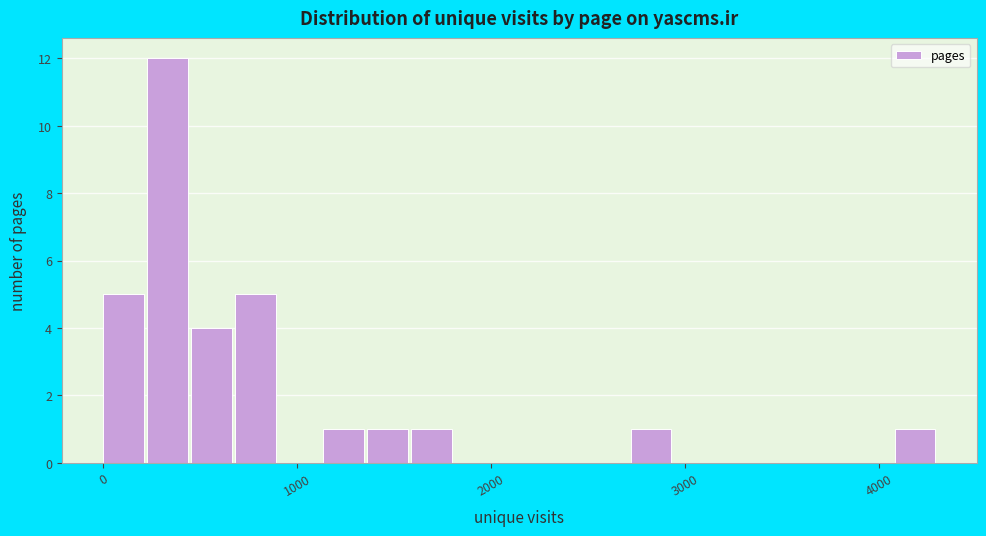

Read against the x-axis, roughly where is the centre of the tallest bar?

300